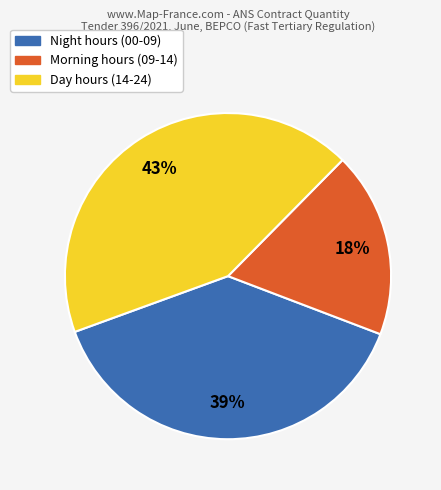

To the nearest percent, what is the difference between the largest and smallest slice percentages?

25%